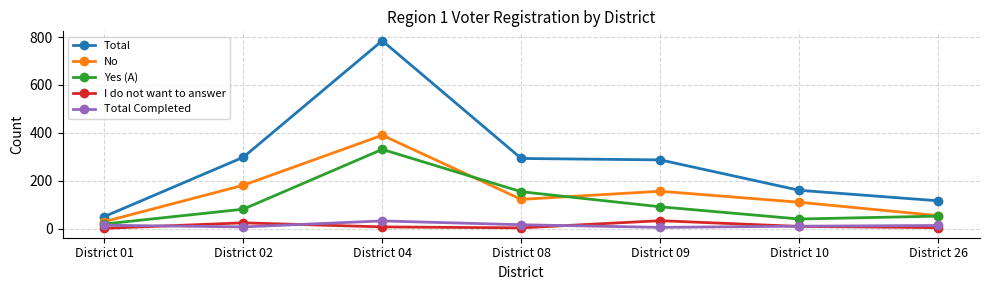

In No, how many points are lower than both neighbors (excluding endpoints)?

1